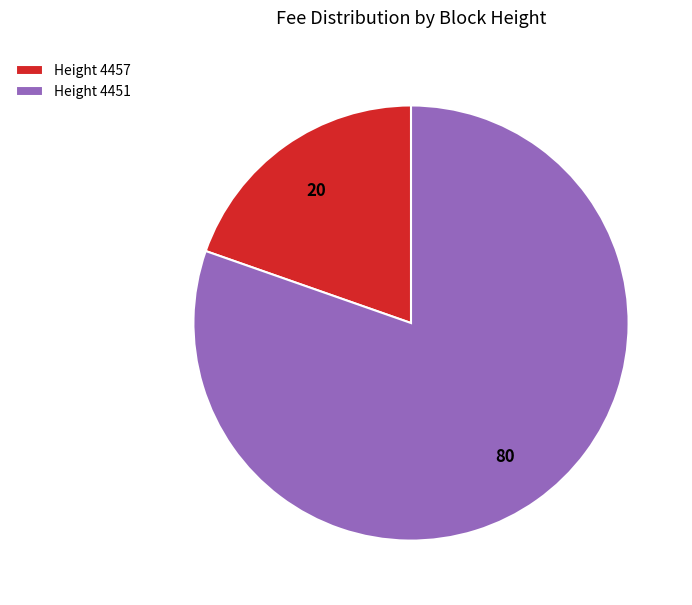

How many segments does this pie chart have?

2